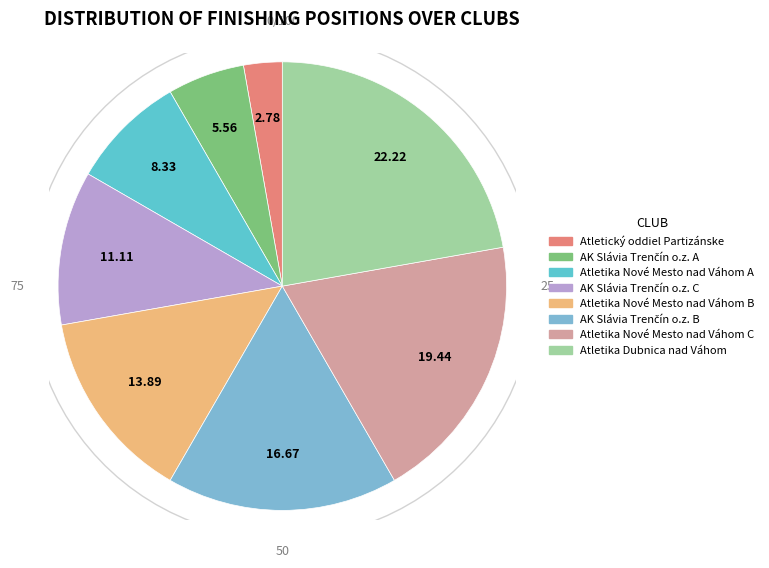

Is the sum of AK Slávia Trenčín o.z. C and Atletika Nové Mesto nad Váhom B greater than half?

No